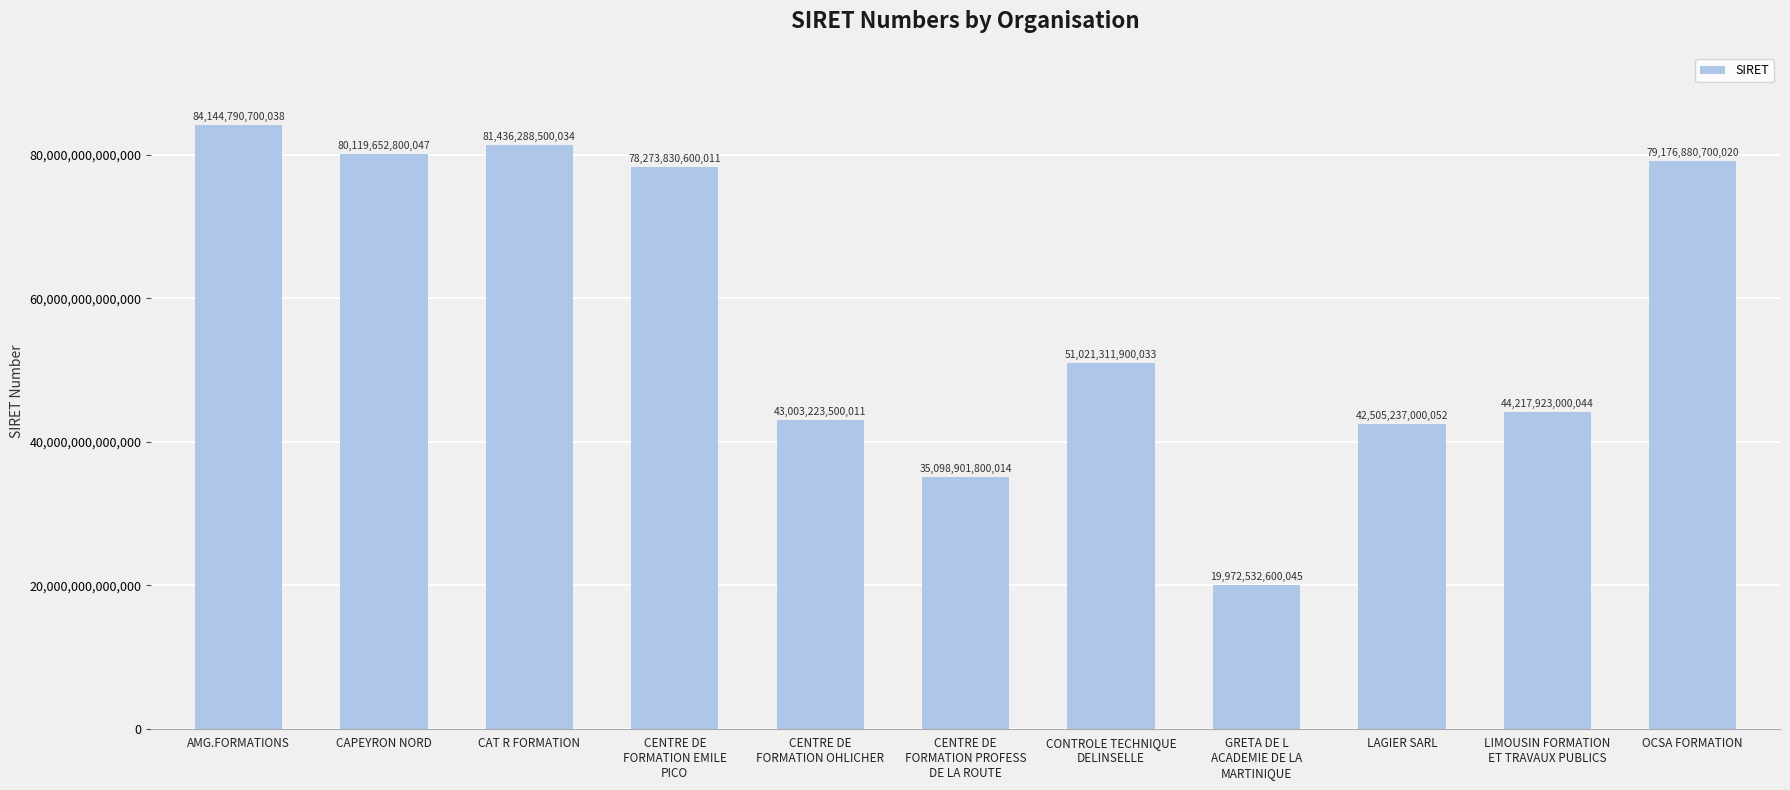

What is the ratio of the value at CENTRE DE
FORMATION OHLICHER to the value at CONTROLE TECHNIQUE
DELINSELLE?

0.8